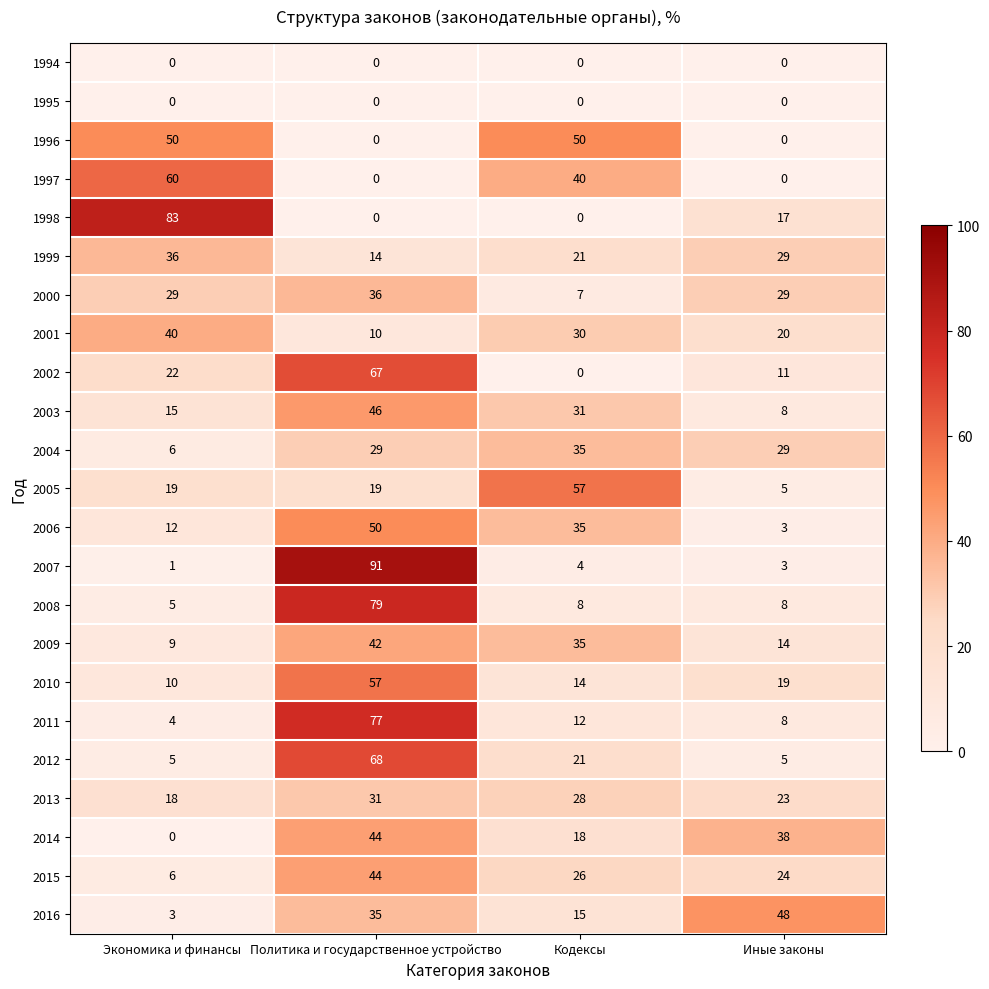

What value does the 2012 series have at Политика и государственное устройство, to the nearest 5?

70